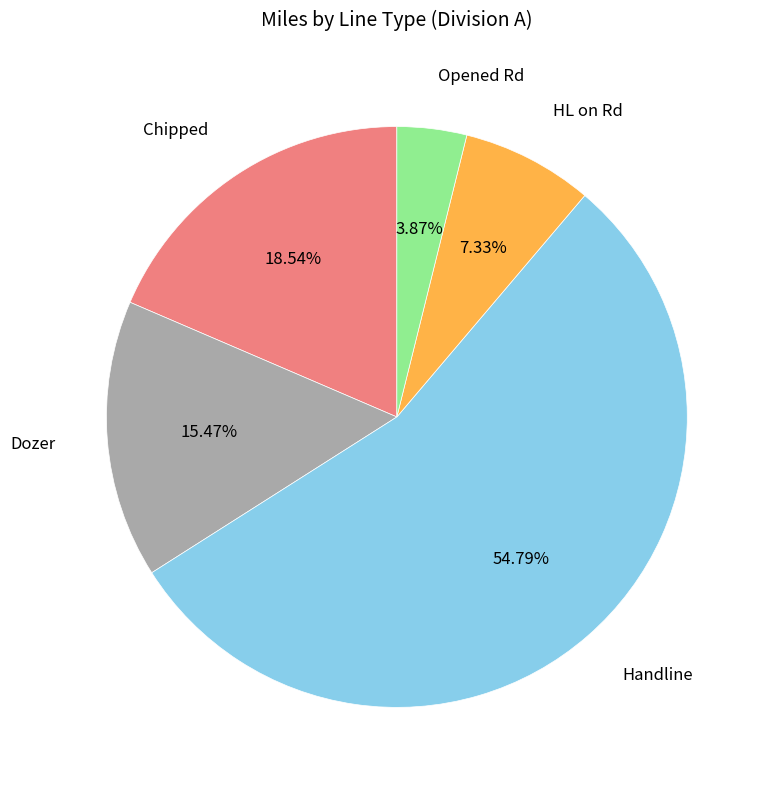

Is there any slice that represents more than half of the pie?

Yes